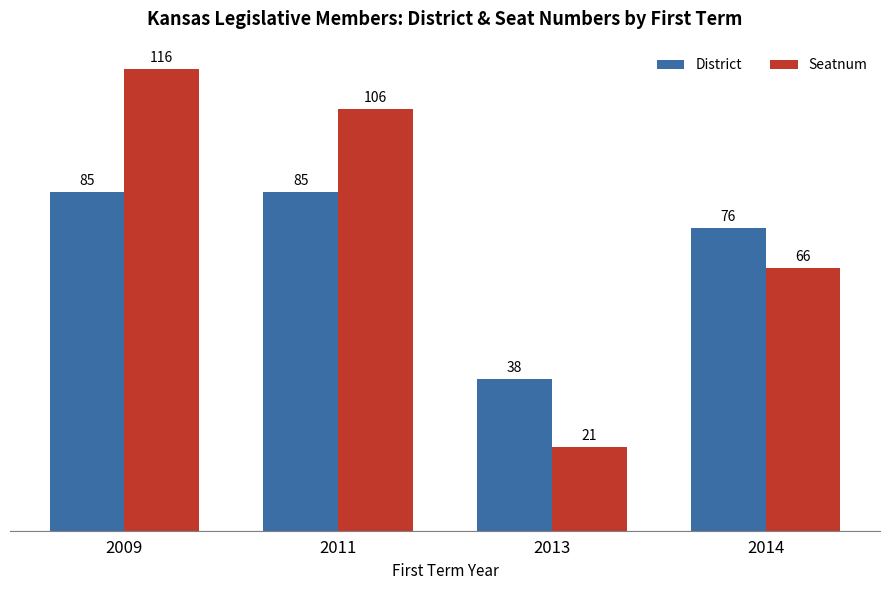

At 2009, list the series in order from largest to smallest.

Seatnum, District